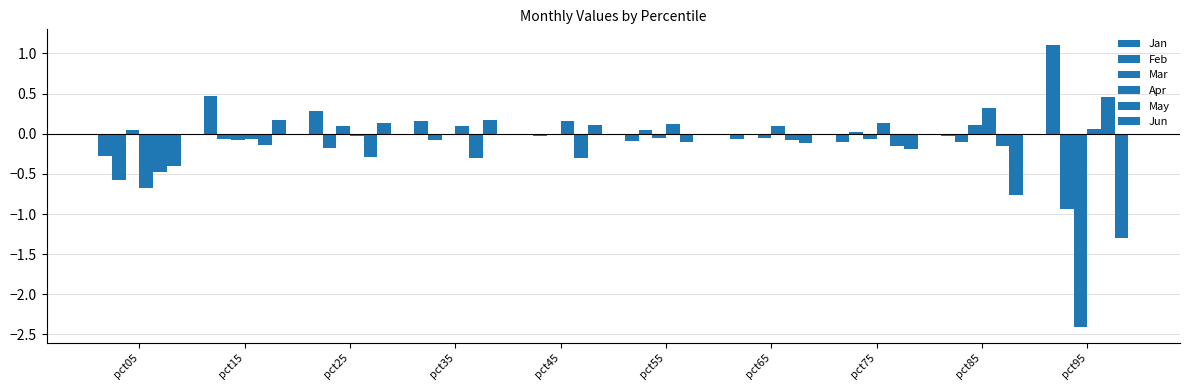

What is the difference between the maximum and minimum values in the Apr series?

1.0